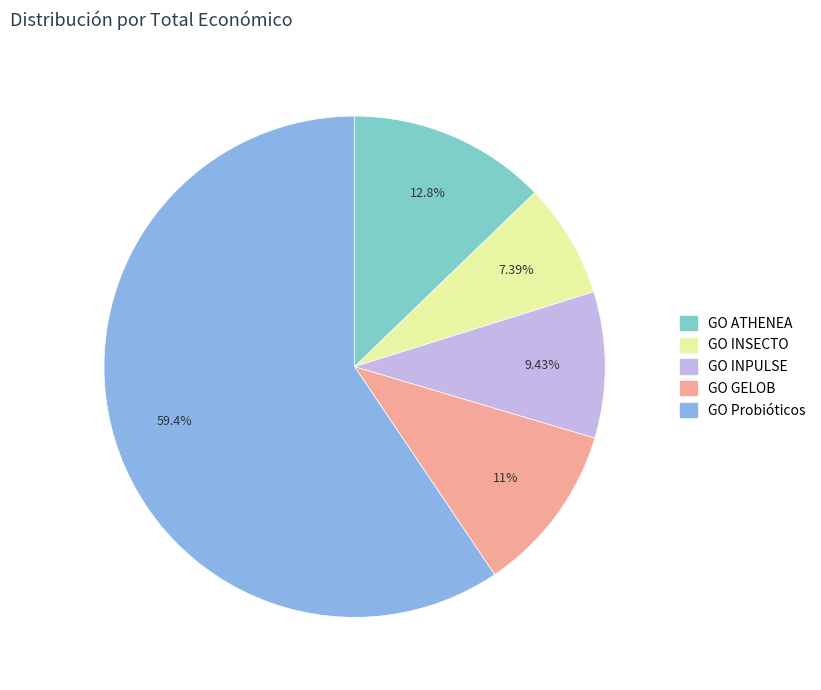

To the nearest percent, what percentage of the pie is GO ATHENEA?

13%